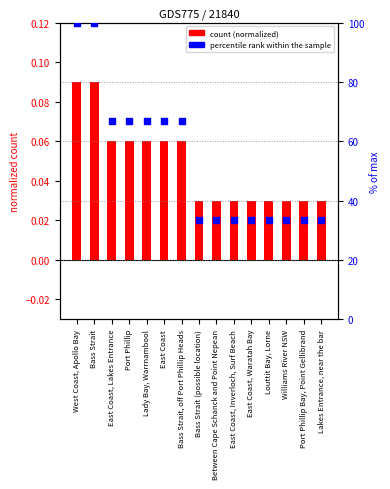

At which category is the sum across all series the highest?

West Coast, Apollo Bay